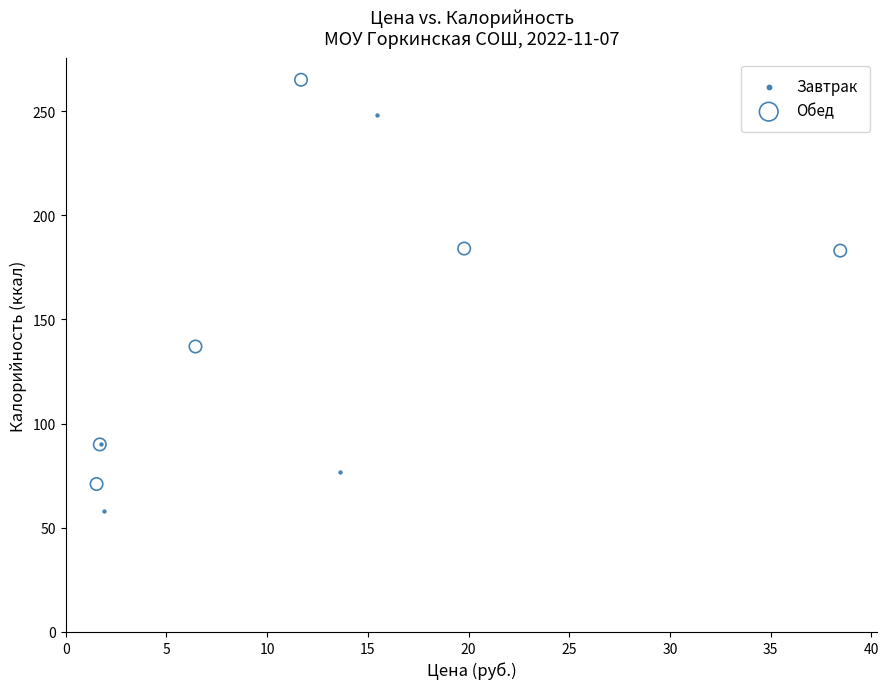

Which series has the widest spread of Y values?

Обед